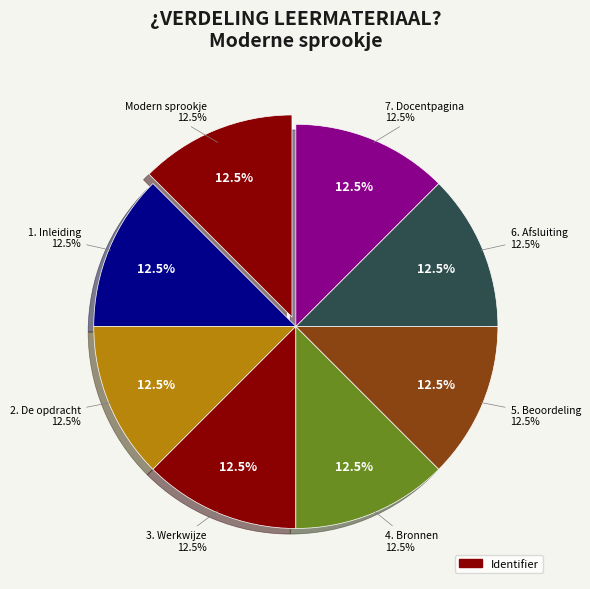

Rank the categories by value from lowest to highest.

1. Inleiding, 2. De opdracht, 3. Werkwijze, 4. Bronnen, 5. Beoordeling, 6. Afsluiting, 7. Docentpagina, Modern sprookje